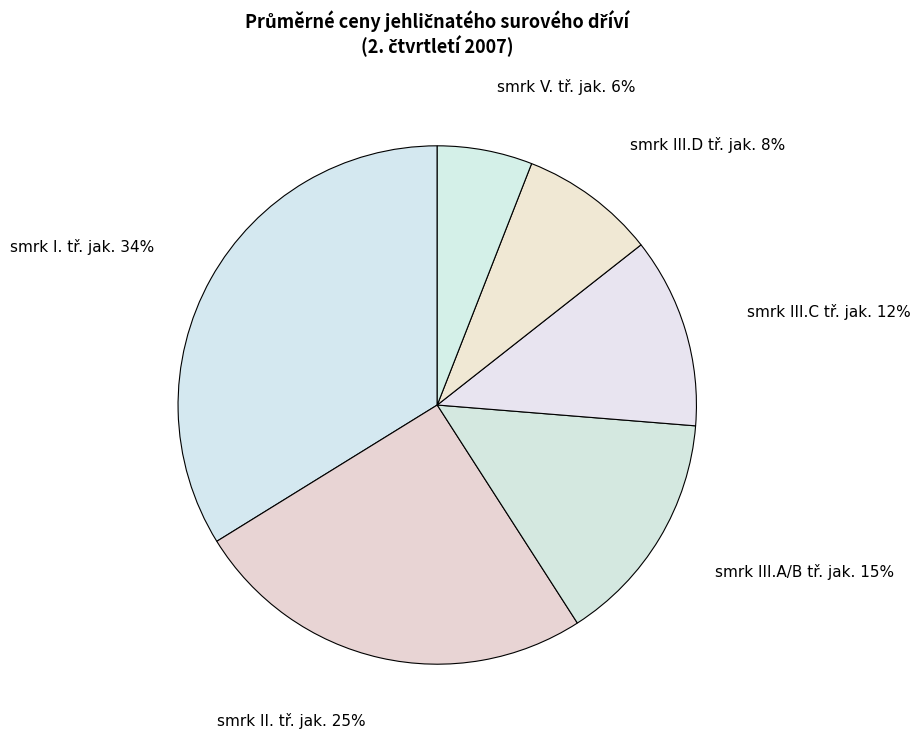

What is the largest slice in the pie chart?

smrk I. tř. jak.